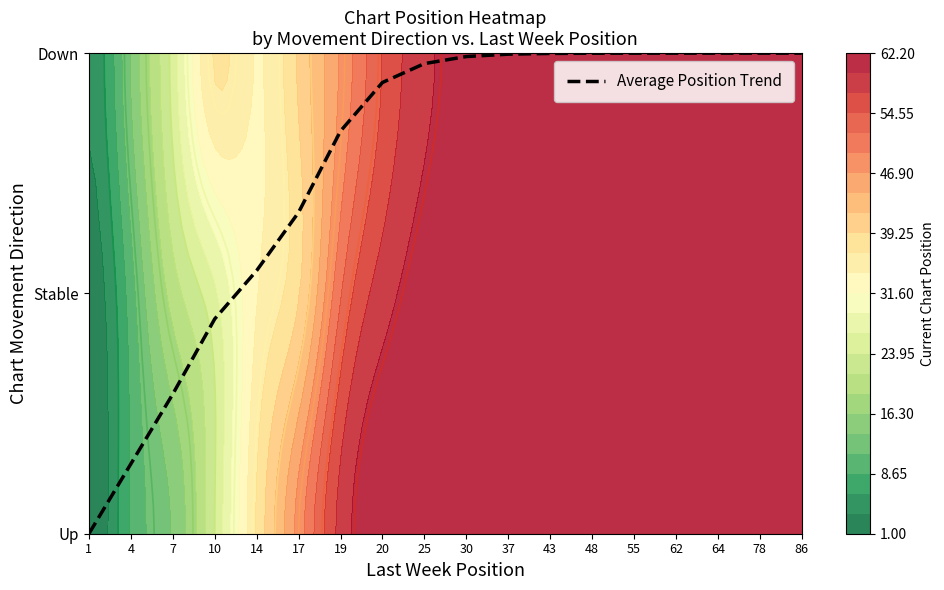

True or false: the data shows 3.0 at 30.

False